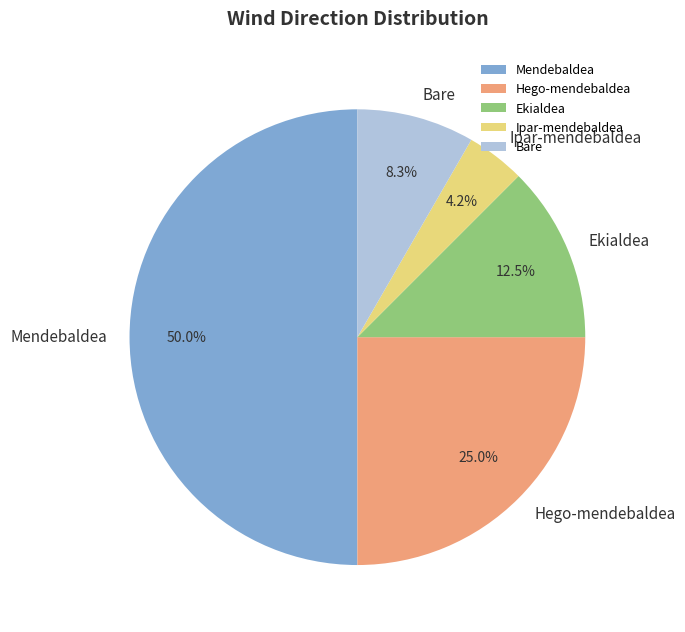

To the nearest percent, what portion does Mendebaldea represent?

50%